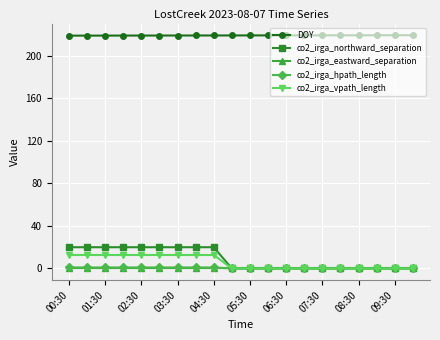

True or false: DOY and co2_irga_northward_separation cross at least once.

False